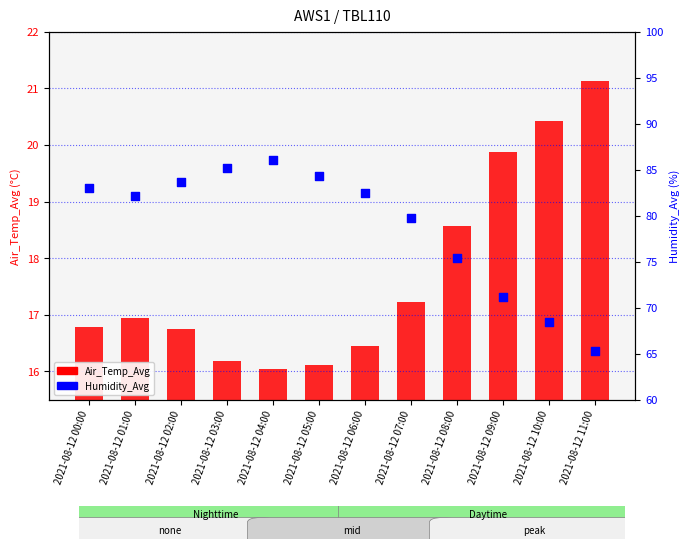

Is the value of Air_Temp_Avg at 2021-08-12 01:00 greater than the value of Humidity_Avg at 2021-08-12 02:00?

No